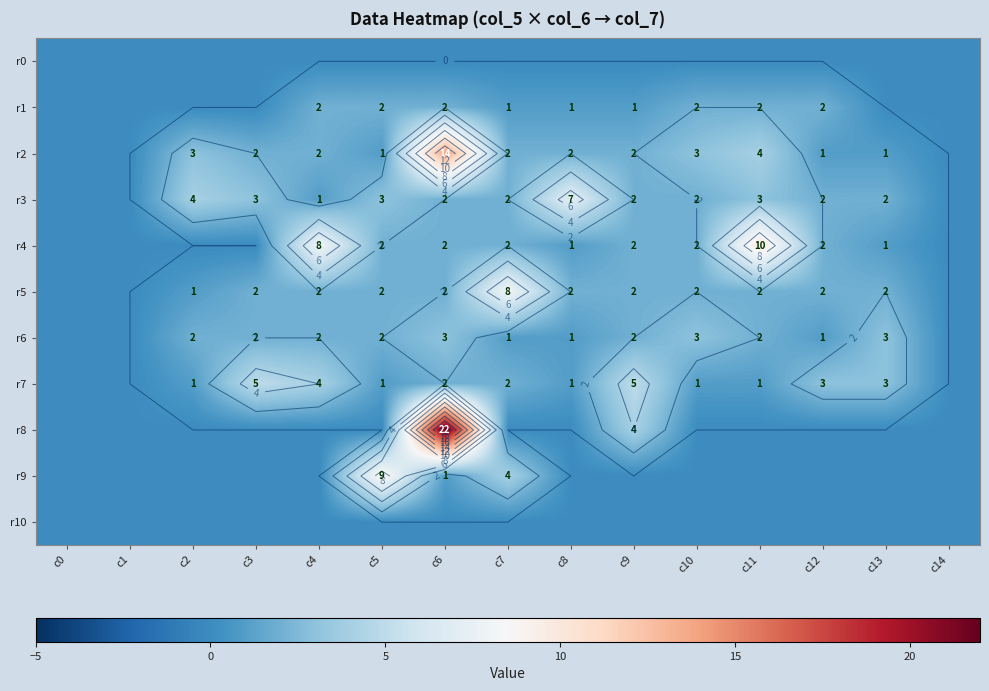

Is it true that r8 equals 15 at c7?

False